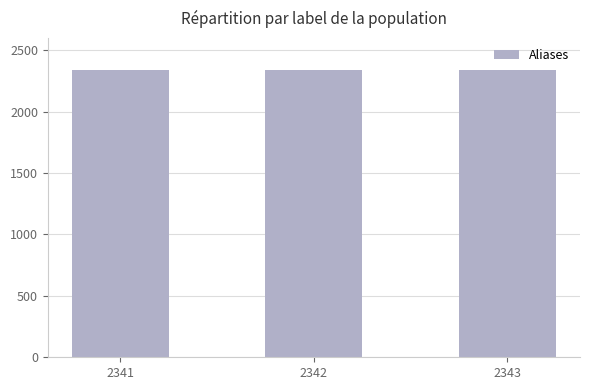

What is the ratio of the value at 2343 to the value at 2341?

1.0